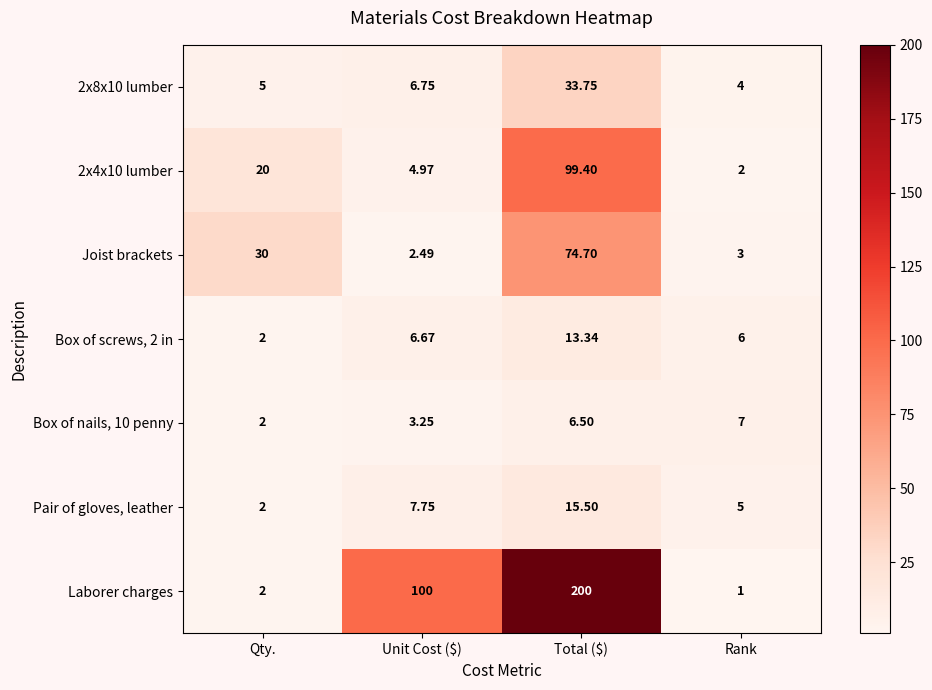

Where does the 2x8x10 lumber series first go above 6?

Unit Cost ($)